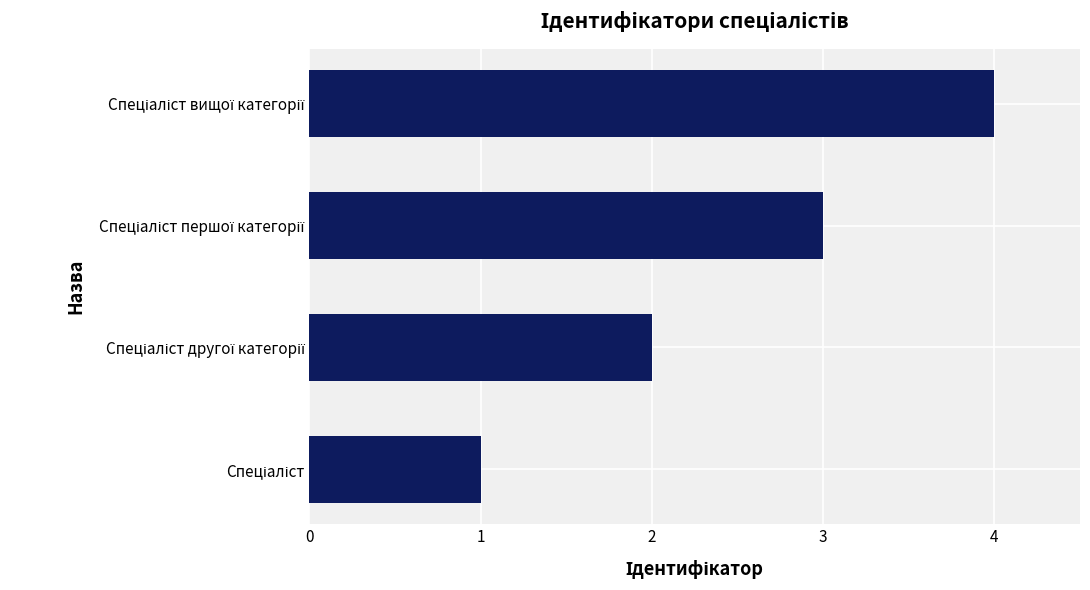

How many bars are there in total?

4